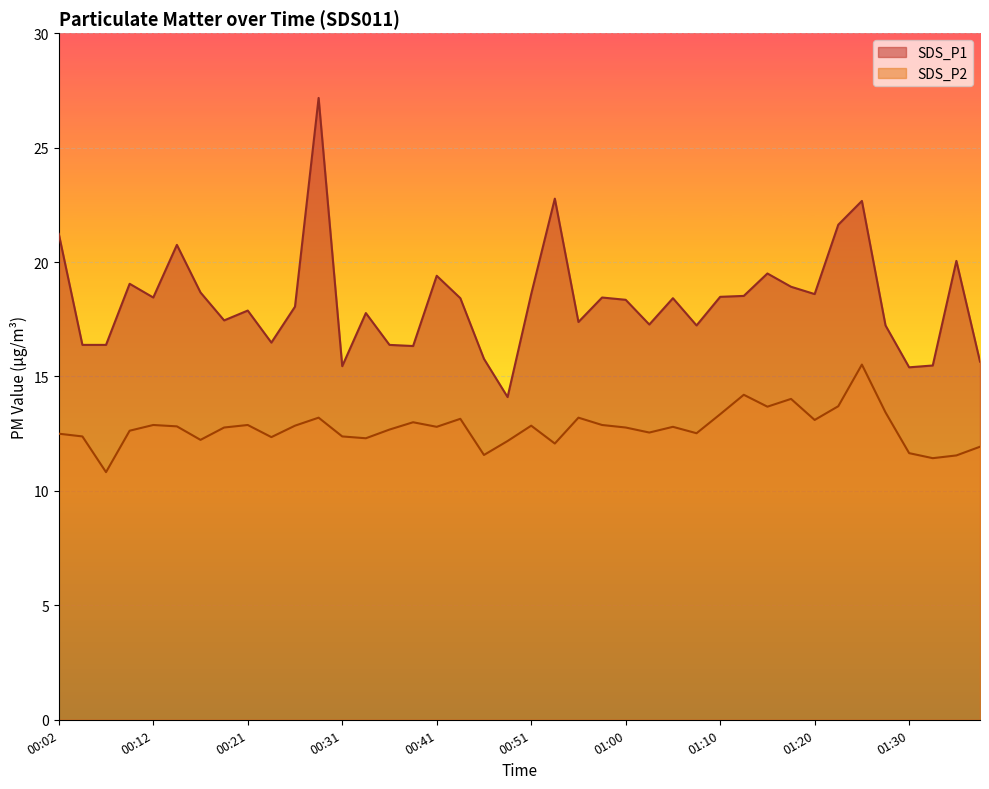

At which category does SDS_P1 reach its first local peak?

00:09